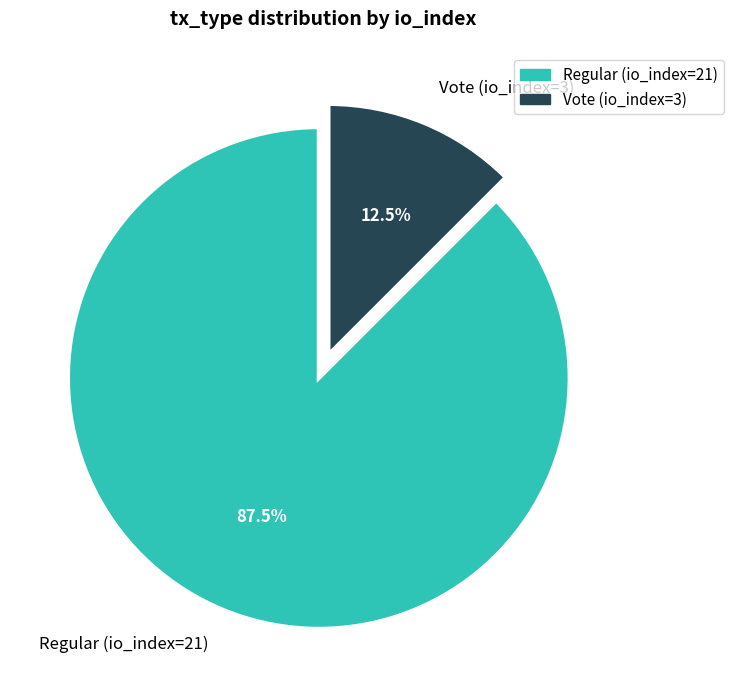

What is the largest slice in the pie chart?

Regular (io_index=21)